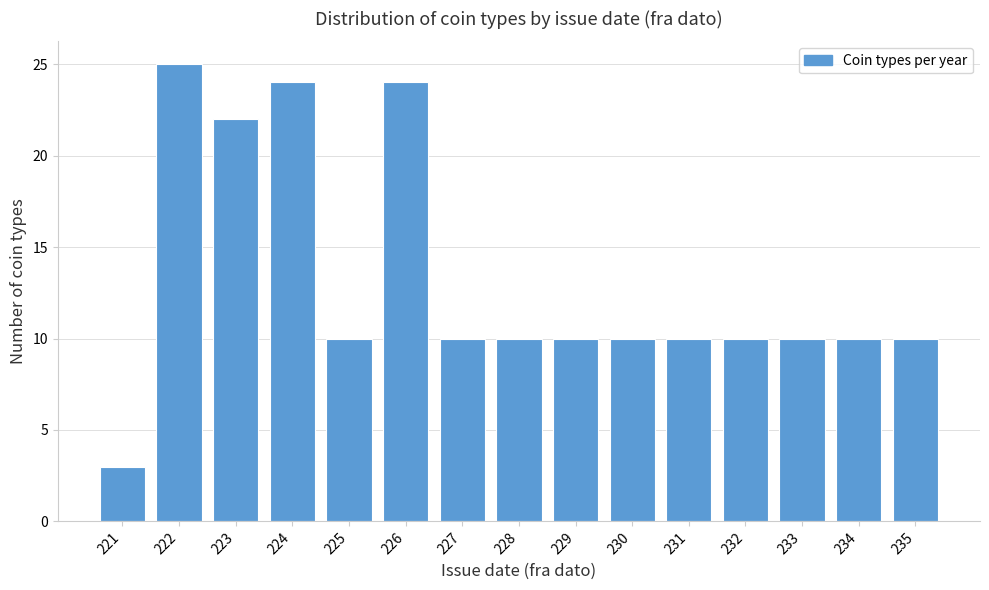

Reading left to right, extract all data points from this chart.

221=3	222=25	223=22	224=24	225=10	226=24	227=10	228=10	229=10	230=10	231=10	232=10	233=10	234=10	235=10